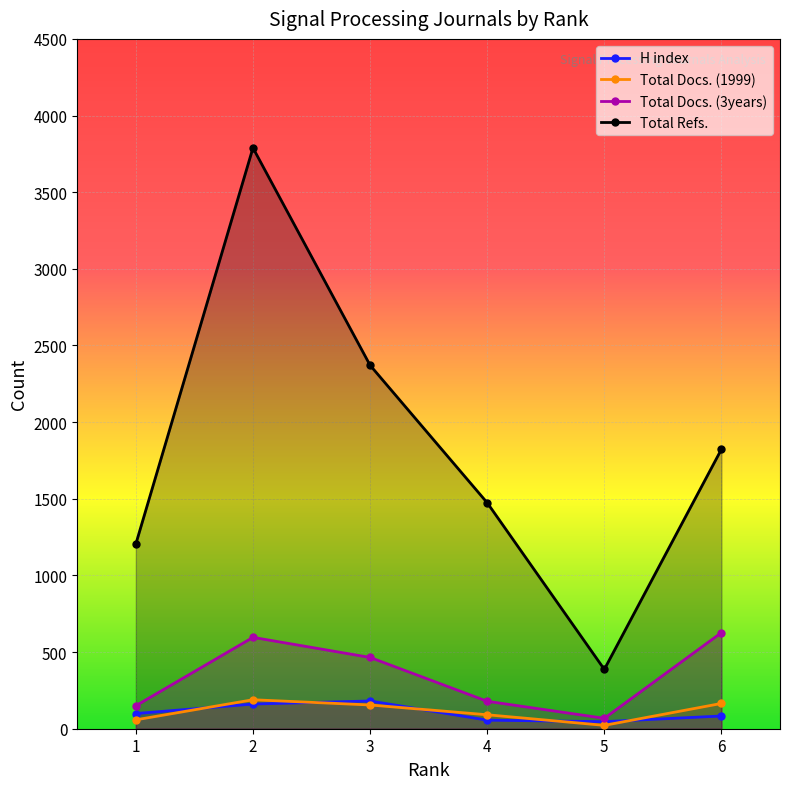

Between 4 and 5, which series saw the biggest shift?

Total Refs.